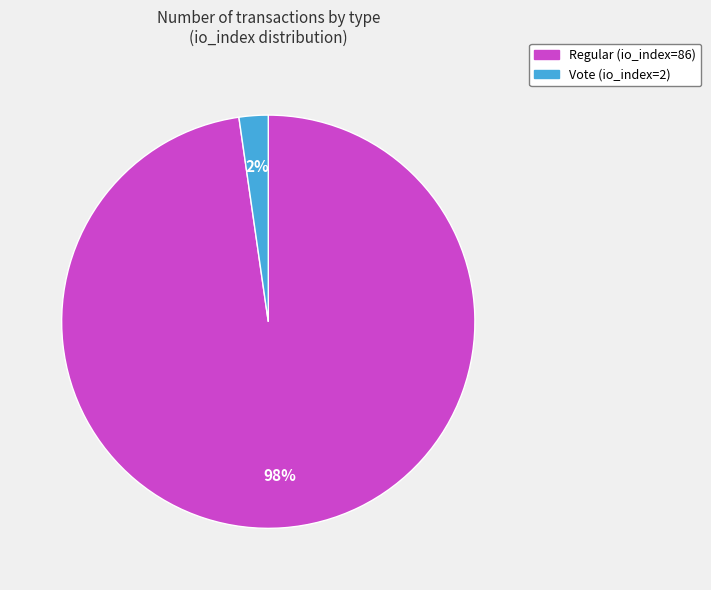

Which category has the biggest portion of the pie?

Regular (io_index=86)